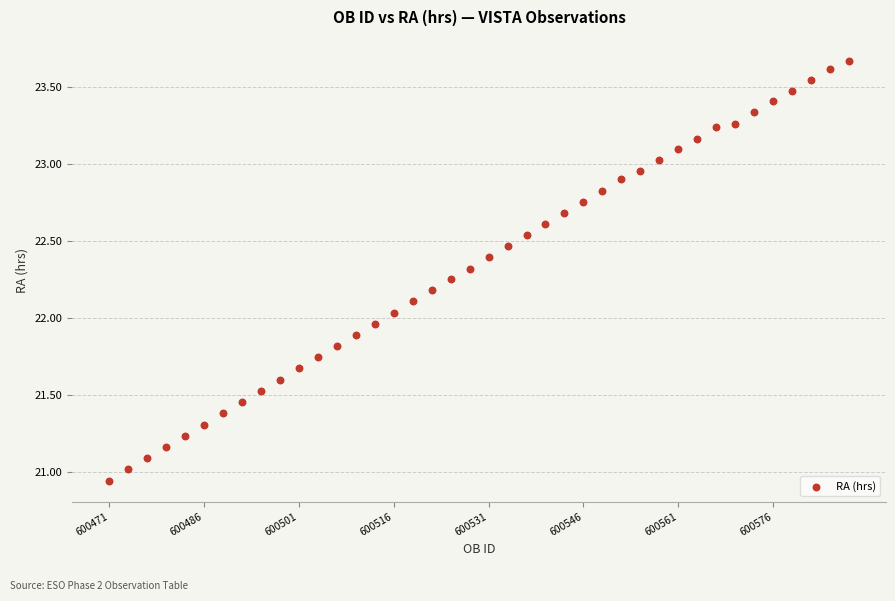

What is the range of Y values (max minus min)?

2.7